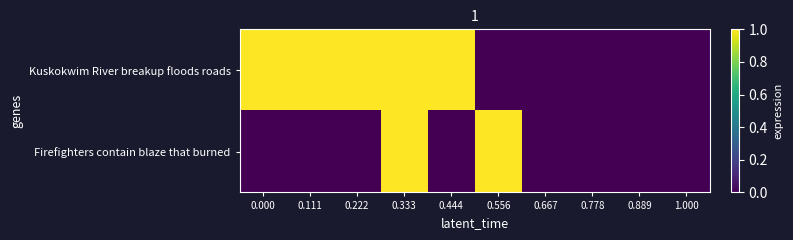

At which category is the sum across all series the highest?

0.333